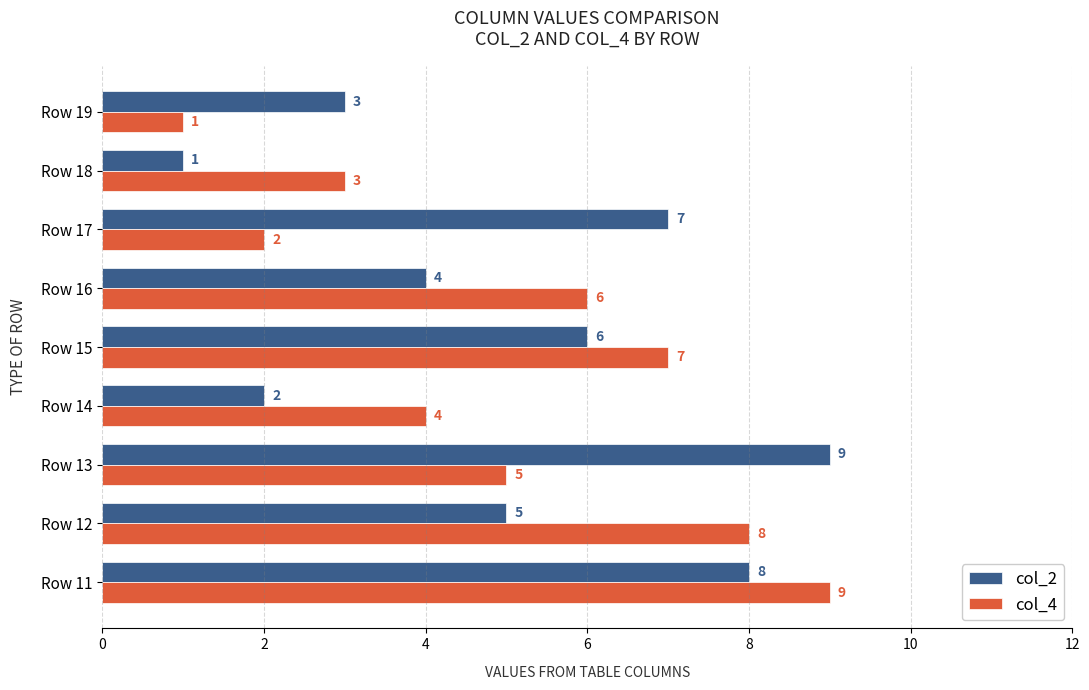

How many col_2 values are between 3 and 7?

5